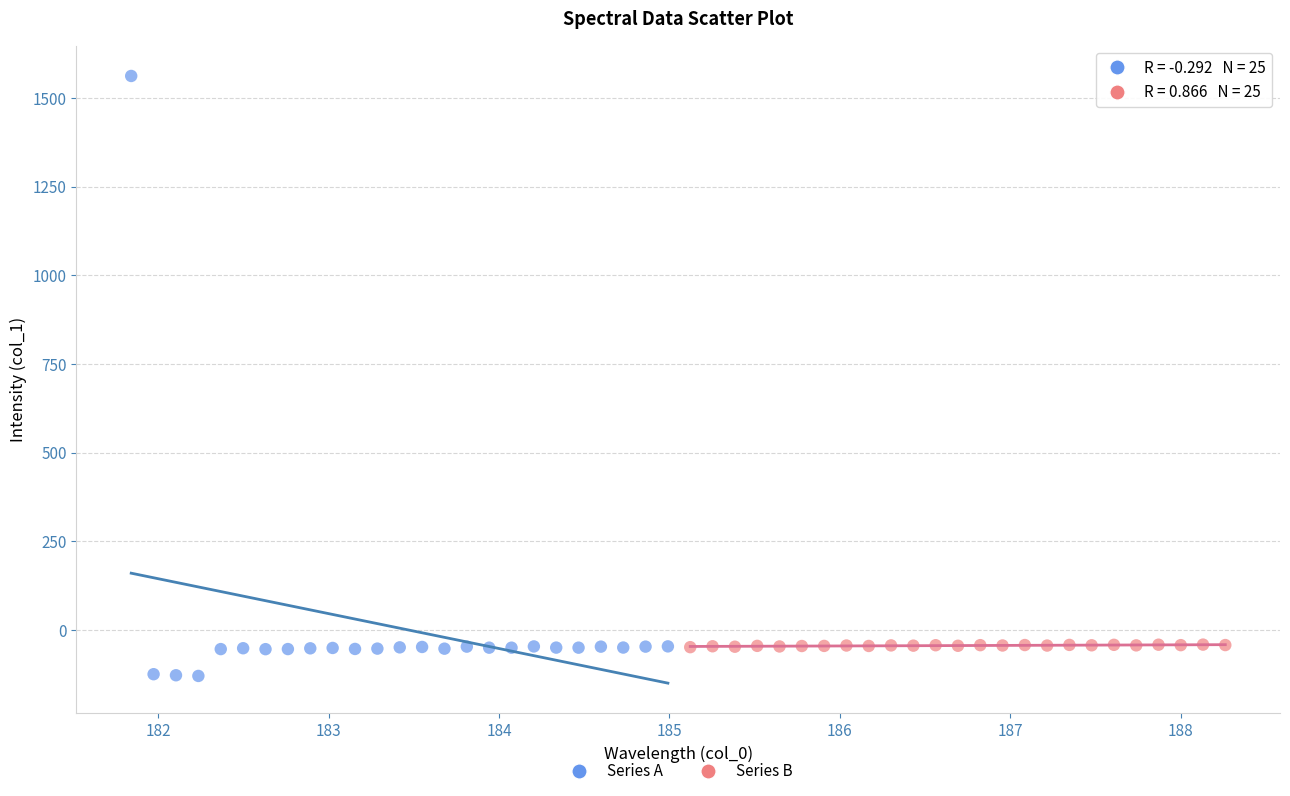

Which series reaches the maximum Y coordinate?

Series A